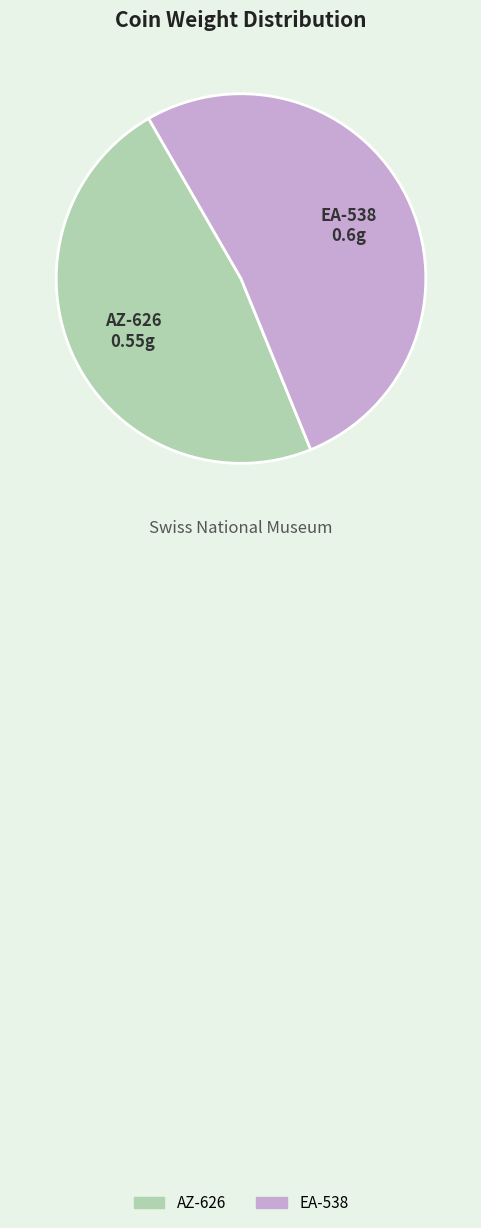

True or false: AZ-626 accounts for 48% of the total.

True